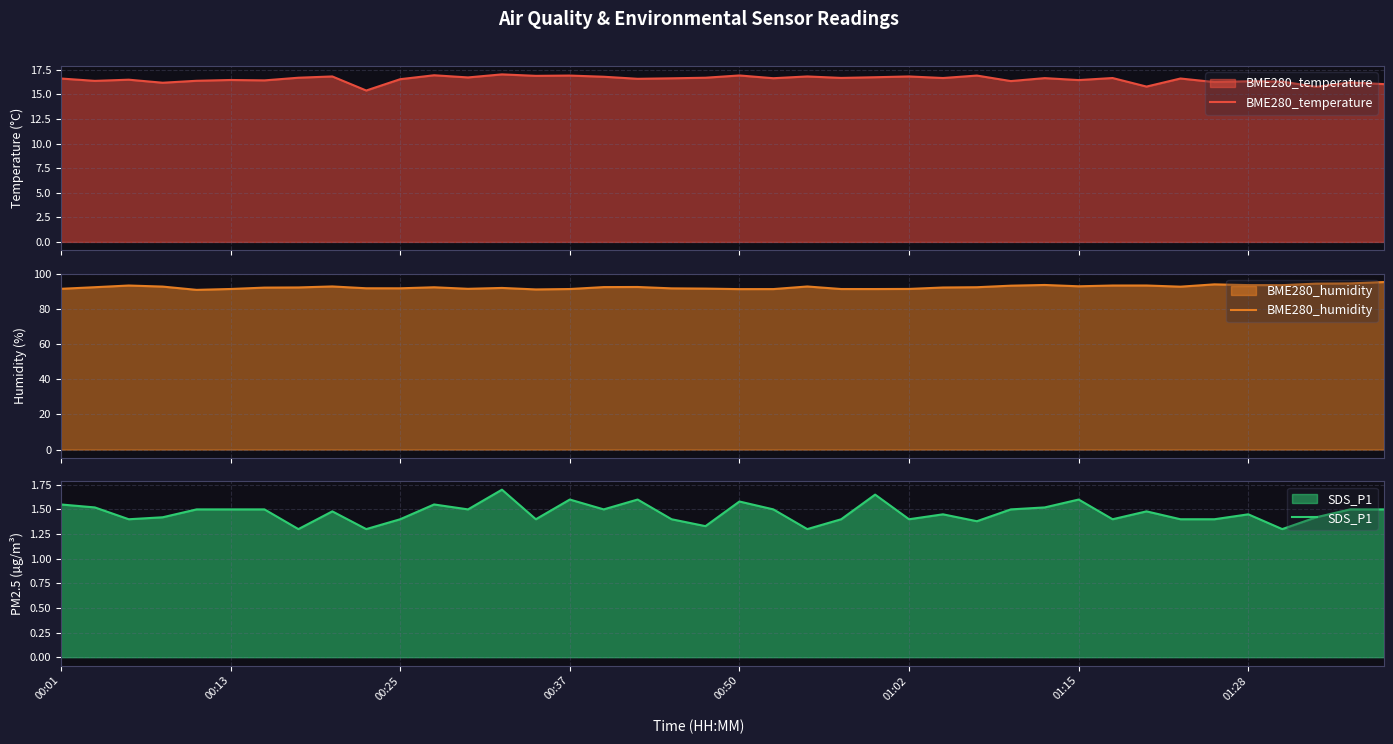

Where is BME280_temperature nearest to the value 16?

39